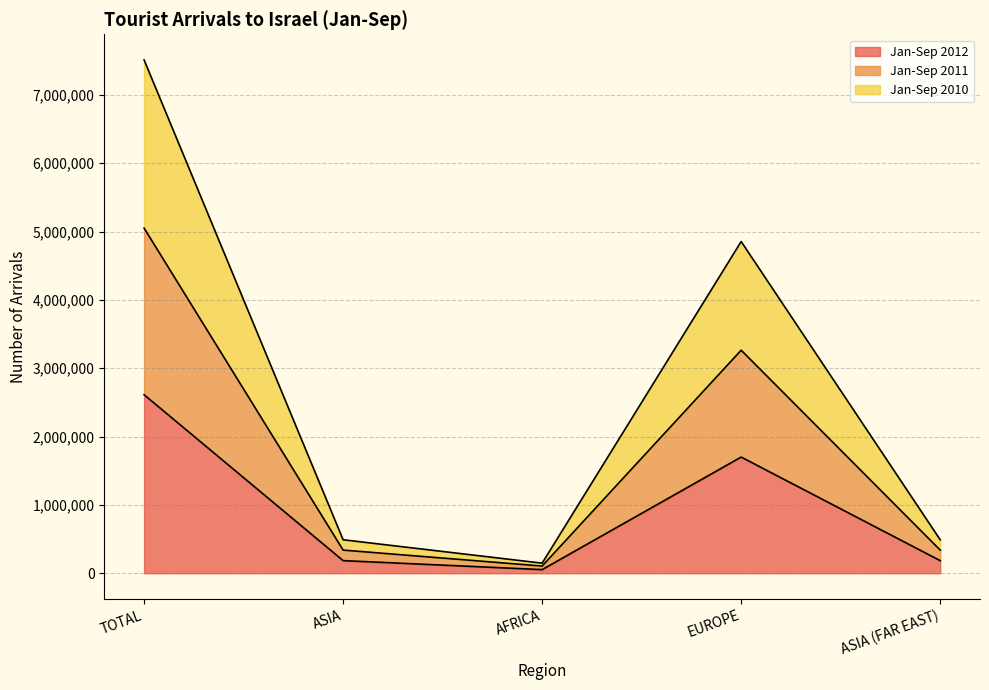

True or false: Jan-Sep 2012 and Jan-Sep 2011 cross at least once.

False